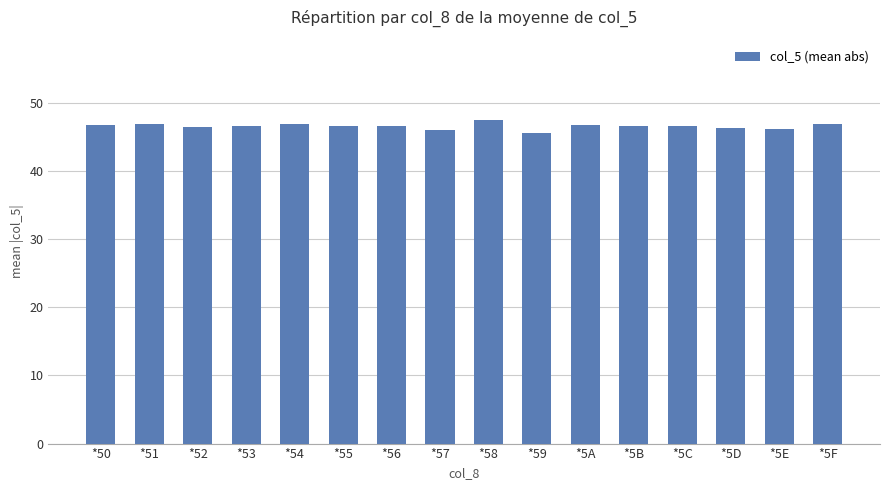

Approximately how many times larger is the value at *5A compared to *51?

1.0